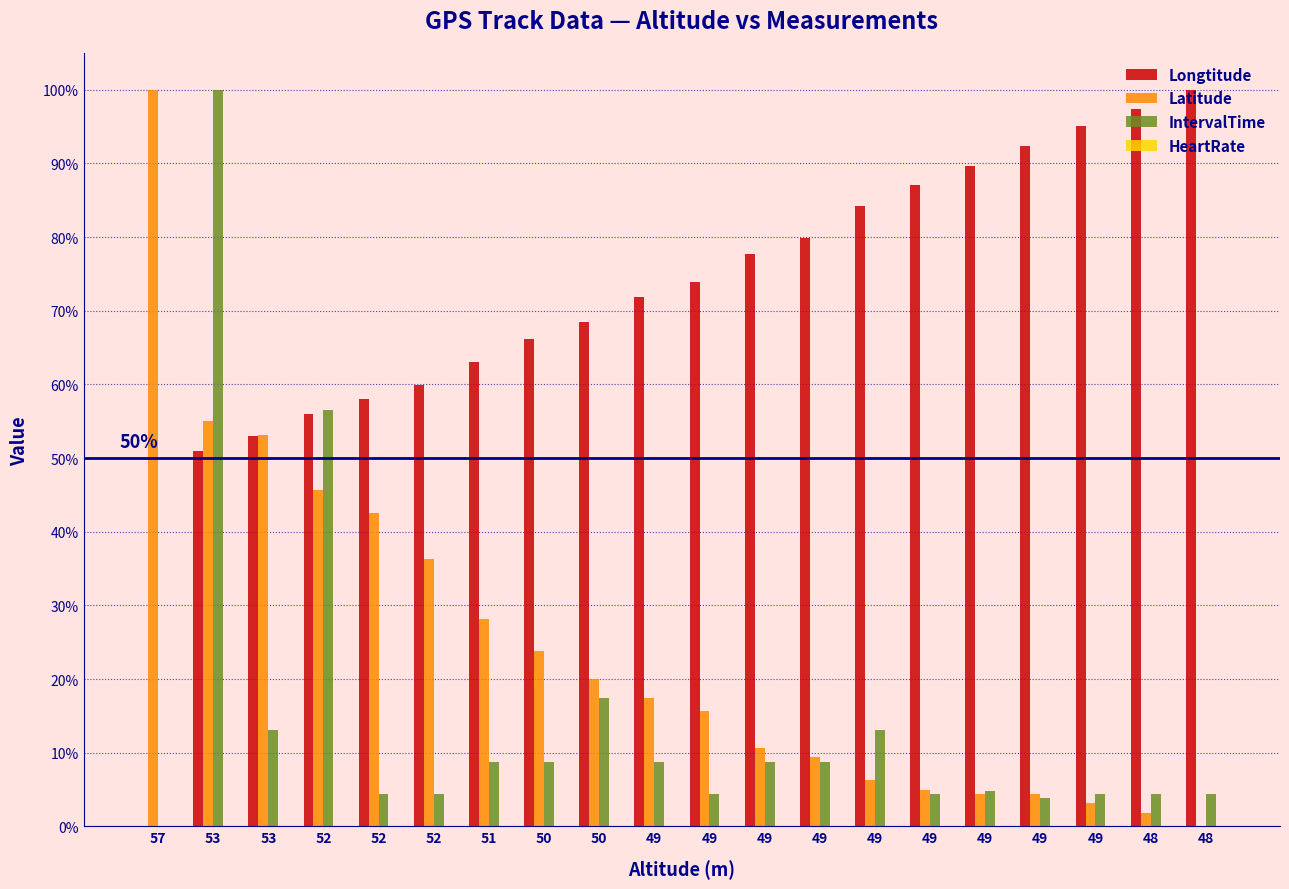

What is the greatest value displayed?

1.0